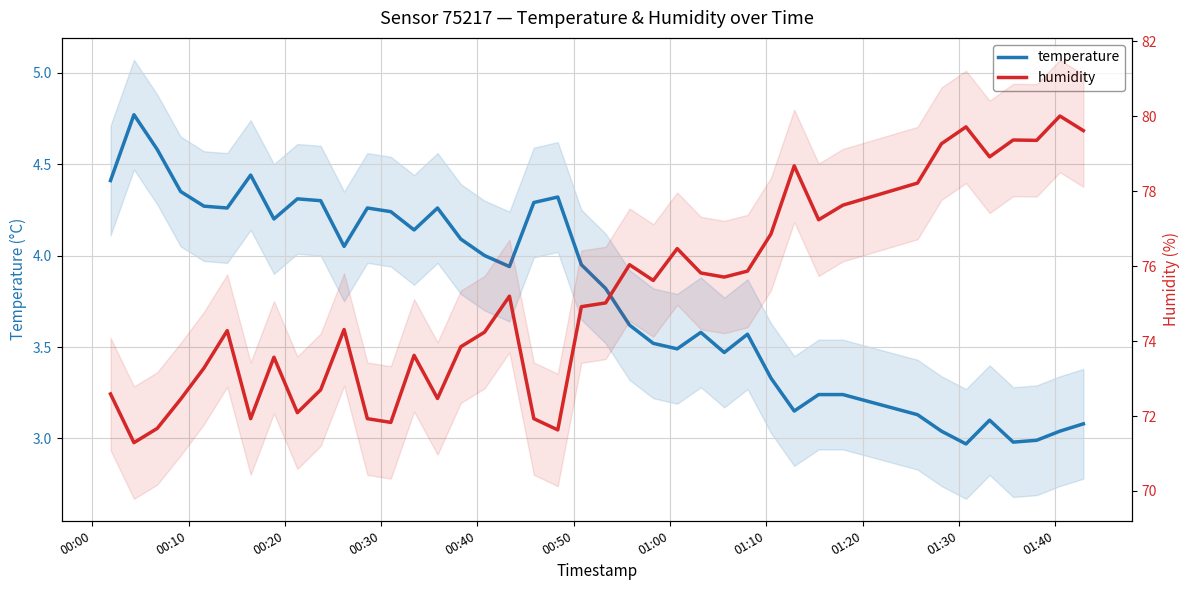

True or false: temperature has a value of 4.3 at 00:30.

True